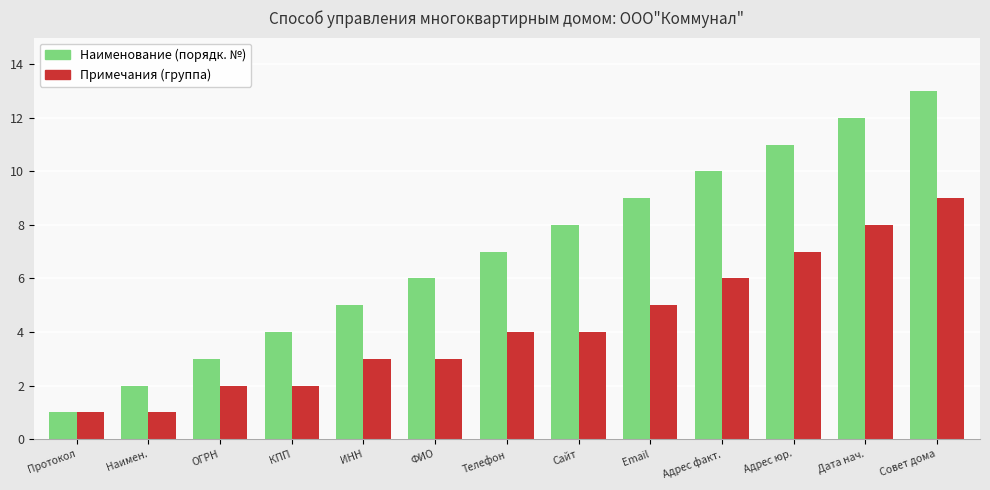

What is the spread (max minus min) of values at Дата нач.?

4